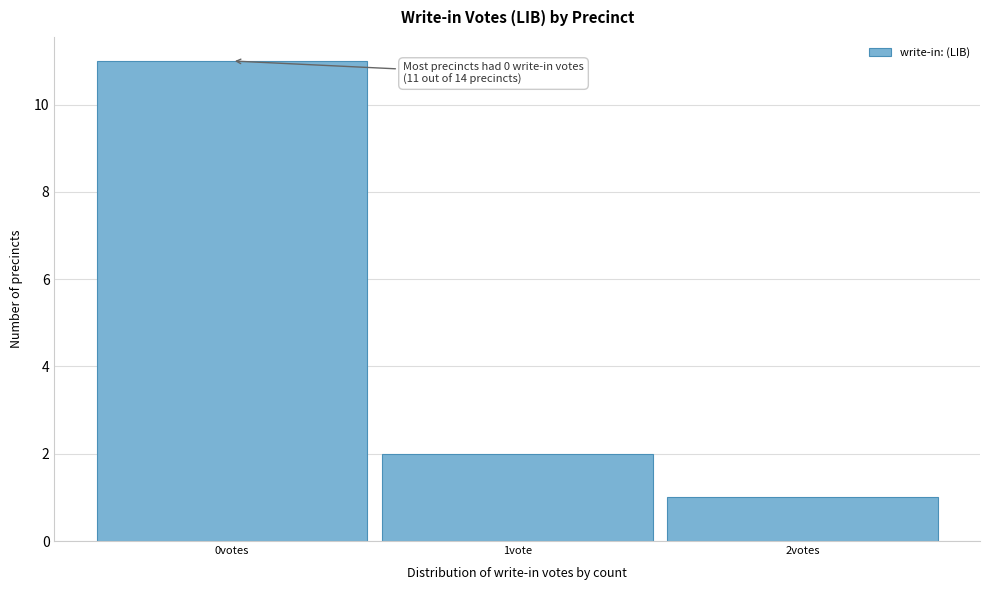

Reading left to right, what are all the values shown in this chart?

11	2	1